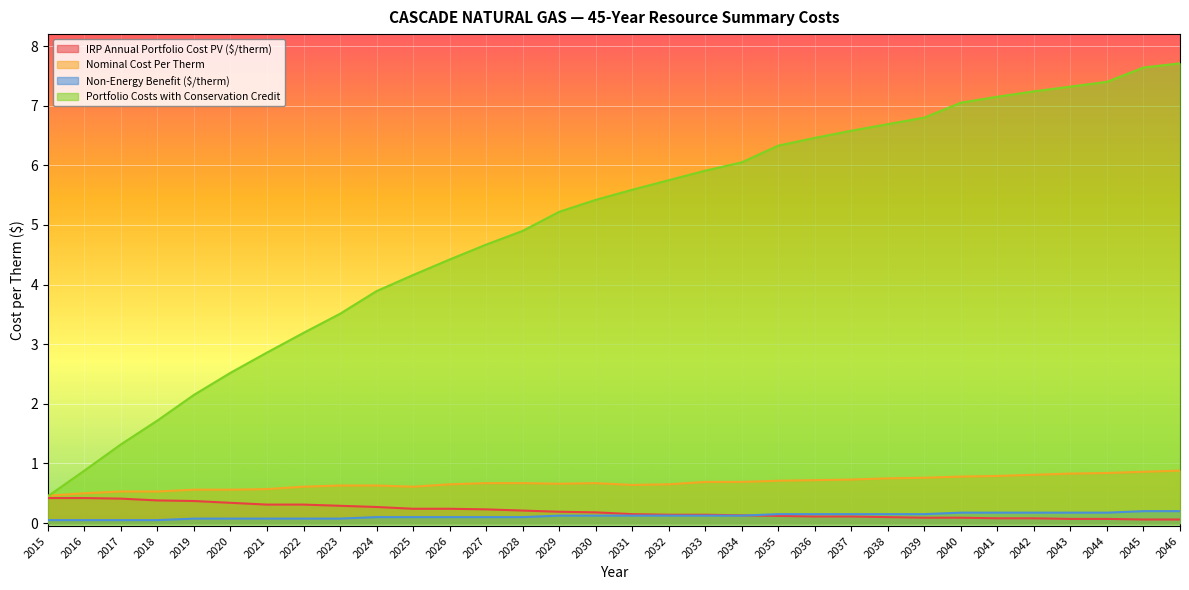

Reading left to right, list all the values displayed in this chart.

IRP Annual Portfolio Cost PV ($/therm): 2015=0.4	2016=0.4	2017=0.4	2018=0.4	2019=0.4	2020=0.3	2021=0.3	2022=0.3	2023=0.3	2024=0.3	2025=0.2	2026=0.2	2027=0.2	2028=0.2	2029=0.2	2030=0.2	2031=0.1	2032=0.1	2033=0.1	2034=0.1	2035=0.1	2036=0.1	2037=0.1	2038=0.1	2039=0.1	2040=0.1	2041=0.1	2042=0.1	2043=0.1	2044=0.1	2045=0.1	2046=0.1
Nominal Cost Per Therm: 2015=0.5	2016=0.5	2017=0.5	2018=0.5	2019=0.6	2020=0.6	2021=0.6	2022=0.6	2023=0.6	2024=0.6	2025=0.6	2026=0.7	2027=0.7	2028=0.7	2029=0.7	2030=0.7	2031=0.6	2032=0.7	2033=0.7	2034=0.7	2035=0.7	2036=0.7	2037=0.7	2038=0.8	2039=0.8	2040=0.8	2041=0.8	2042=0.8	2043=0.8	2044=0.8	2045=0.9	2046=0.9
Non-Energy Benefit ($/therm): 2015=0.1	2016=0.1	2017=0.1	2018=0.1	2019=0.1	2020=0.1	2021=0.1	2022=0.1	2023=0.1	2024=0.1	2025=0.1	2026=0.1	2027=0.1	2028=0.1	2029=0.1	2030=0.1	2031=0.1	2032=0.1	2033=0.1	2034=0.1	2035=0.1	2036=0.1	2037=0.1	2038=0.1	2039=0.1	2040=0.2	2041=0.2	2042=0.2	2043=0.2	2044=0.2	2045=0.2	2046=0.2
Portfolio Costs with Conservation Credit: 2015=0.5	2016=0.9	2017=1.3	2018=1.7	2019=2.1	2020=2.5	2021=2.9	2022=3.2	2023=3.5	2024=3.9	2025=4.2	2026=4.4	2027=4.7	2028=4.9	2029=5.2	2030=5.4	2031=5.6	2032=5.8	2033=5.9	2034=6.0	2035=6.3	2036=6.5	2037=6.6	2038=6.7	2039=6.8	2040=7.0	2041=7.2	2042=7.2	2043=7.3	2044=7.4	2045=7.6	2046=7.7